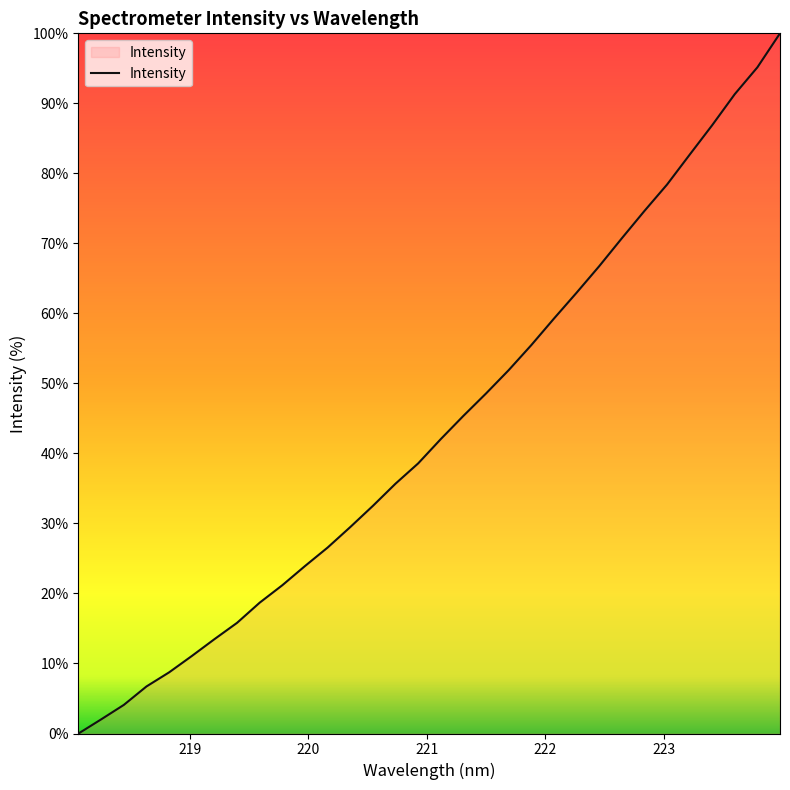

What is the maximum value shown in the chart?

100.0